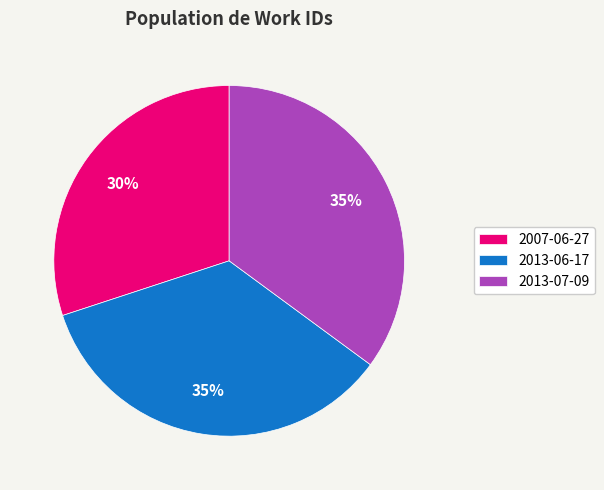

Count the number of slices in the pie.

3